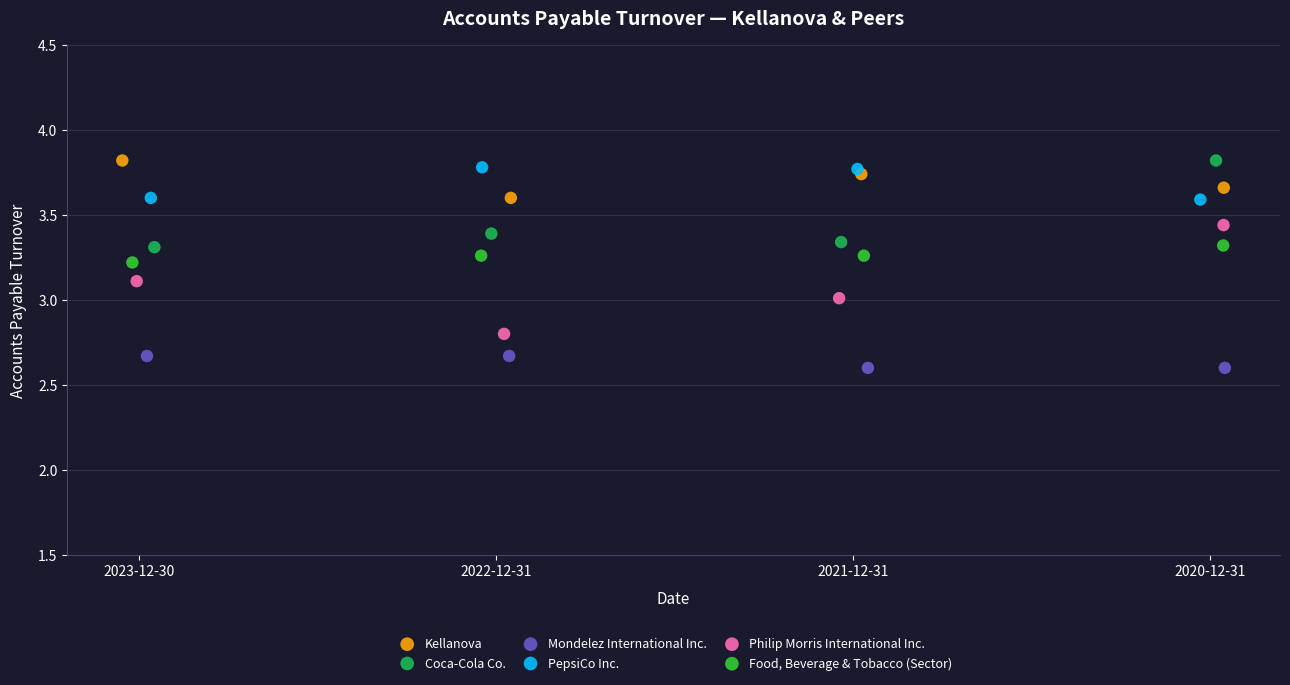

Which series reaches the minimum Y coordinate?

Mondelez International Inc.